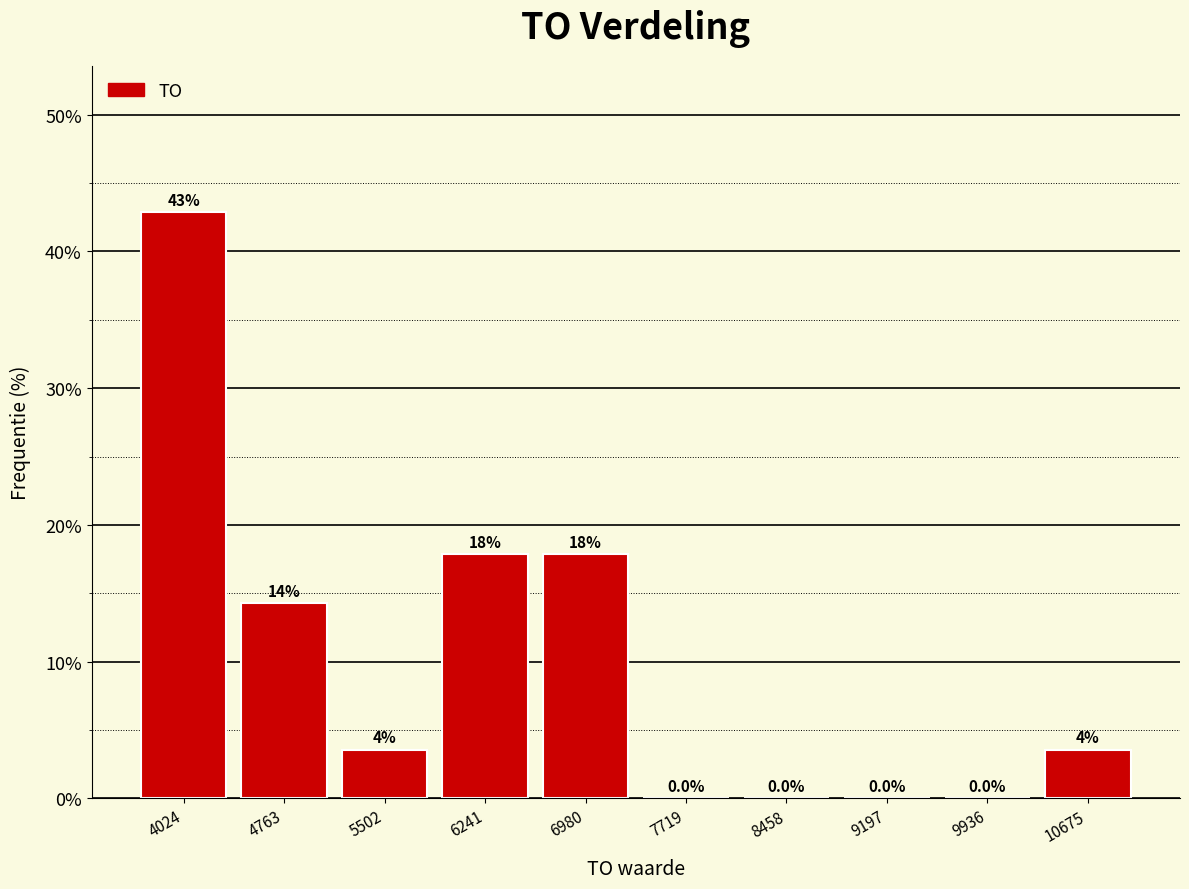

Over which range of the x-axis is the bar tallest?

3700 to 4400